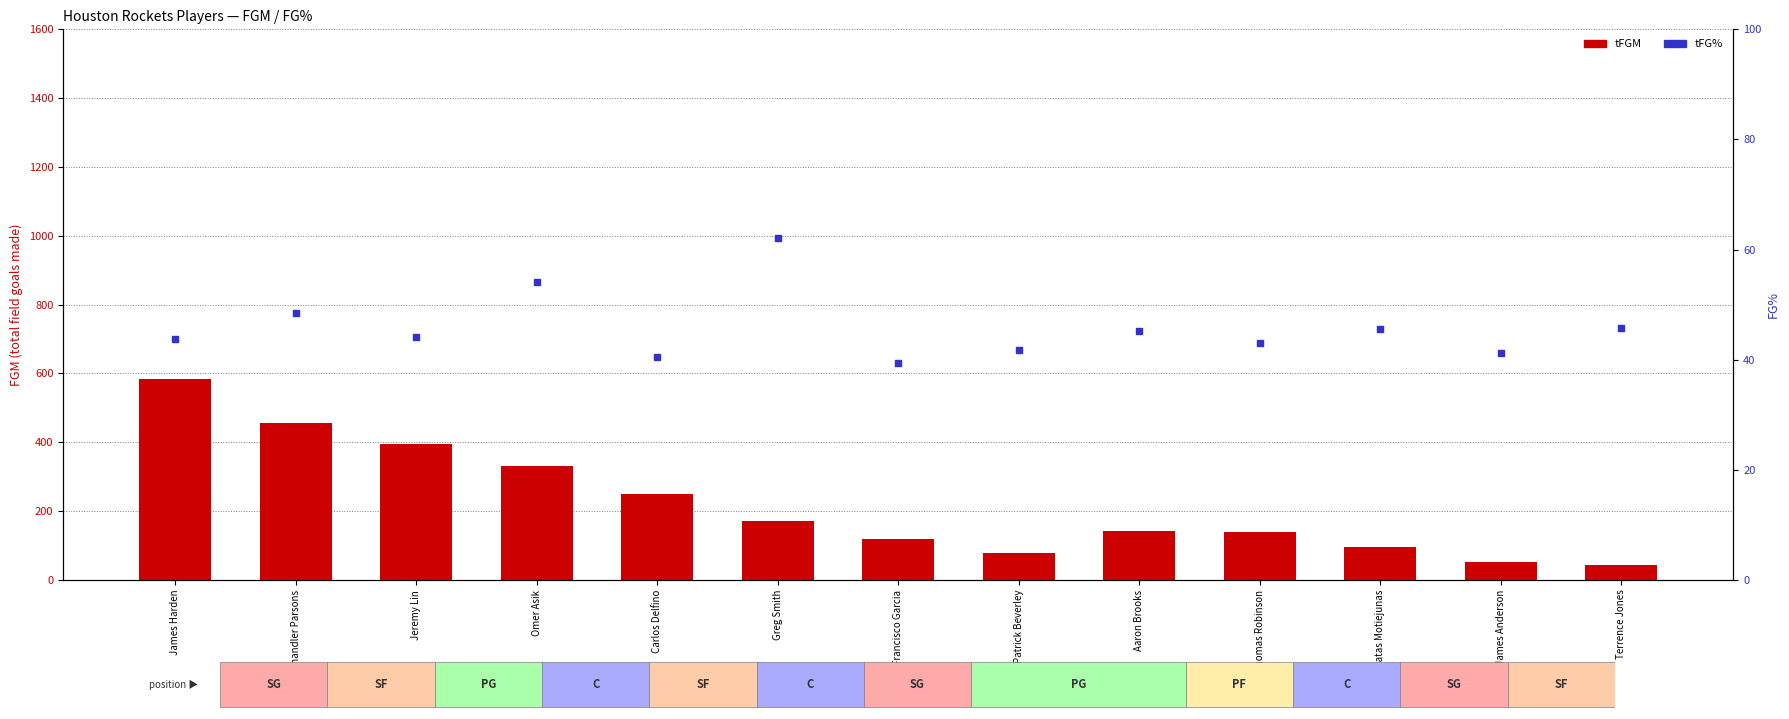

At which category is the sum across all series the highest?

James Harden